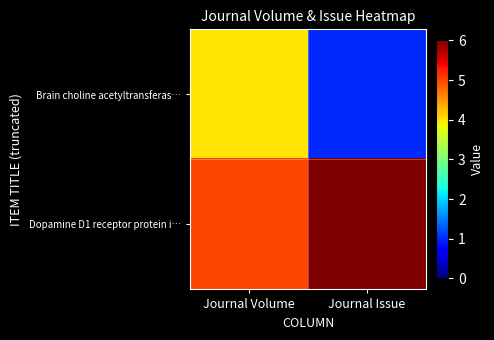

Which series has the largest range (max minus min)?

Brain choline acetyltransferas…